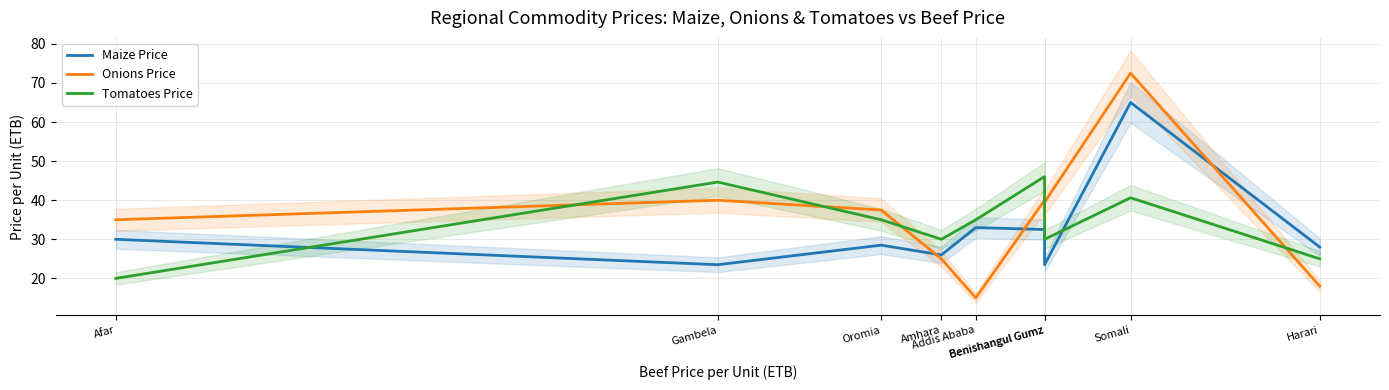

How many intersections are there between Maize Price and Tomatoes Price?

2